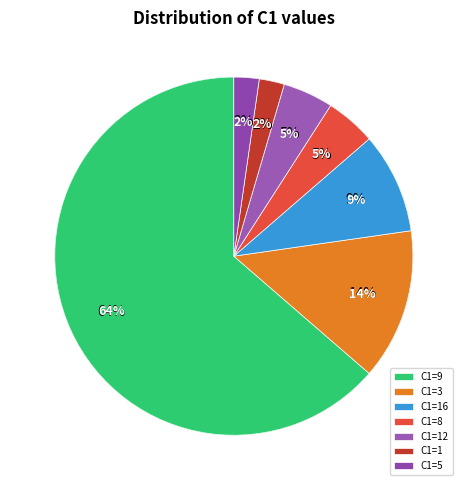

Is there any slice that represents more than half of the pie?

No